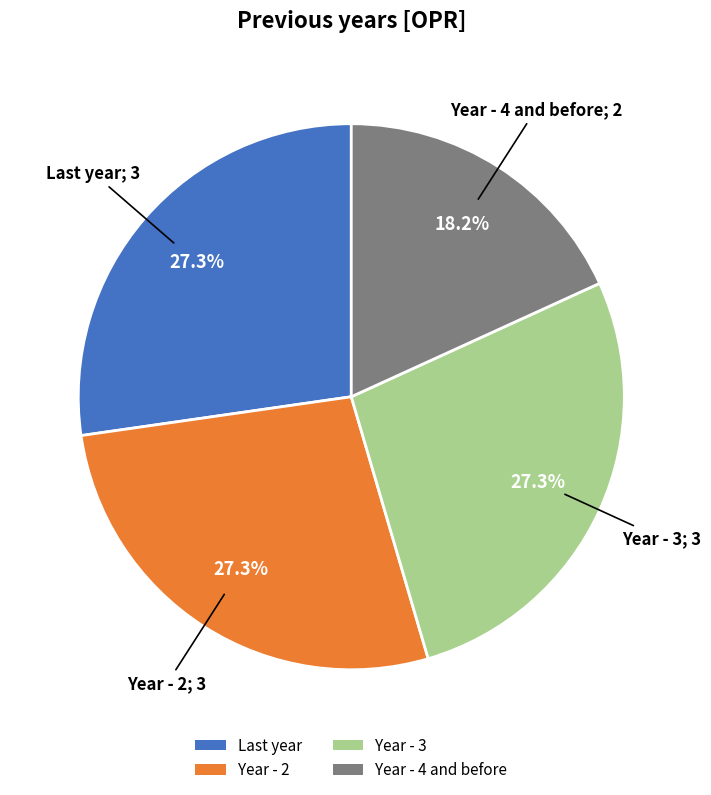

Does Year - 4 and before represent more than half of the total?

No